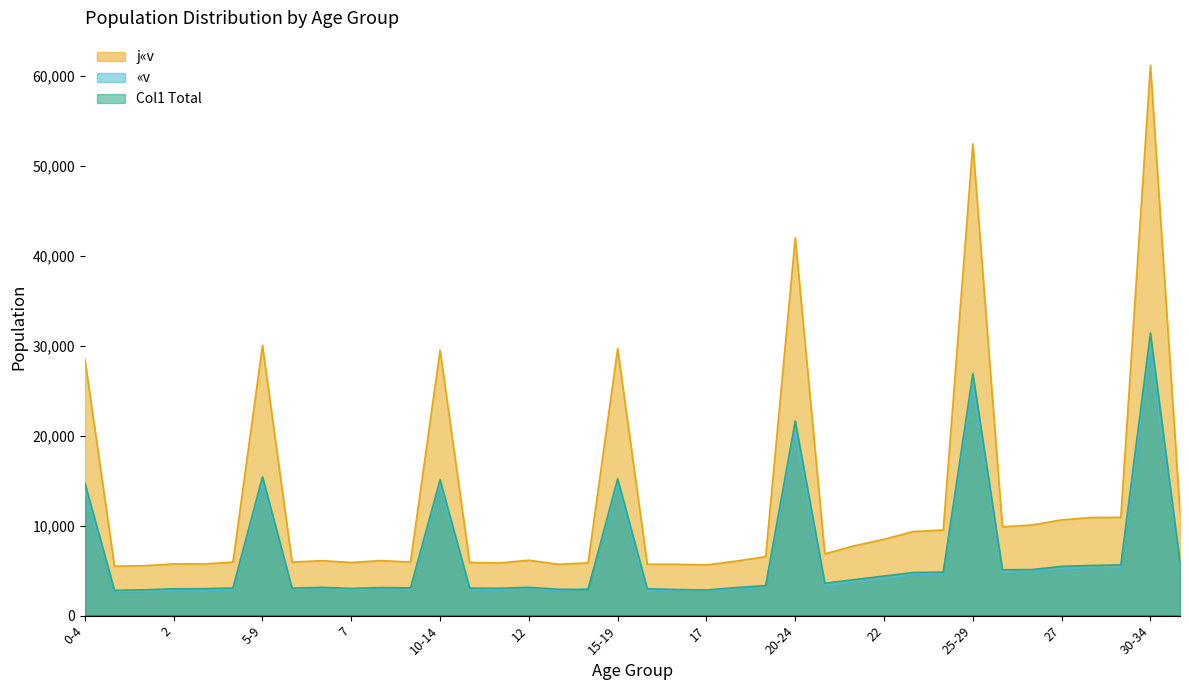

The value of «v at 19 is 3225. True or false?

True